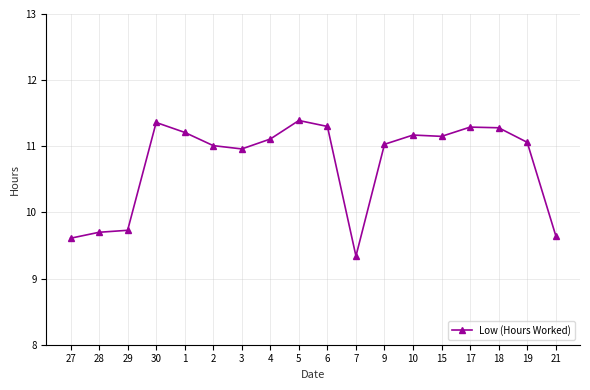

What is the difference between the values at 7 and 18?

1.9